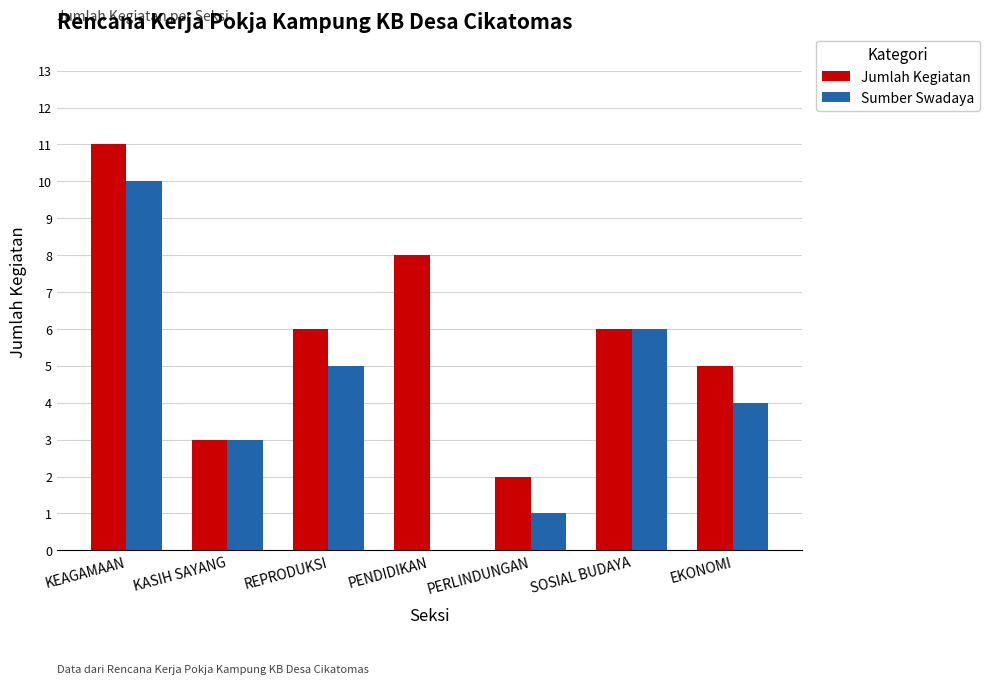

Count the number of categories in the chart.

7